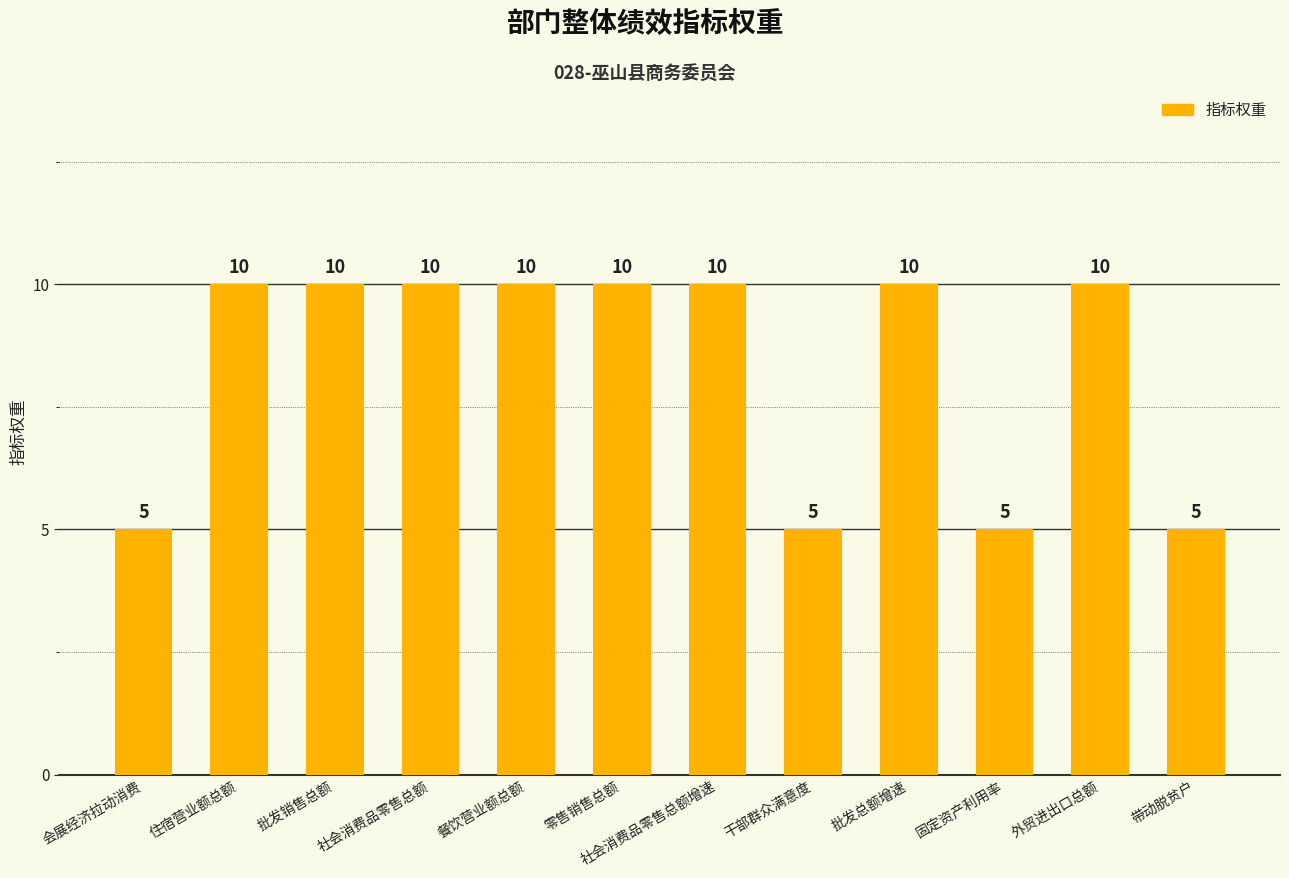

Reading left to right, transcribe all the data shown in this chart.

会展经济拉动消费=5	住宿营业额总额=10	批发销售总额=10	社会消费品零售总额=10	餐饮营业额总额=10	零售销售总额=10	社会消费品零售总额增速=10	干部群众满意度=5	批发总额增速=10	固定资产利用率=5	外贸进出口总额=10	带动脱贫户=5